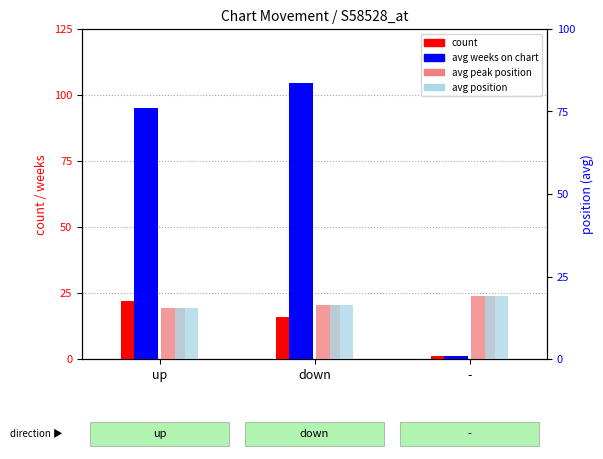

Which series has the largest total across all categories?

avg weeks on chart